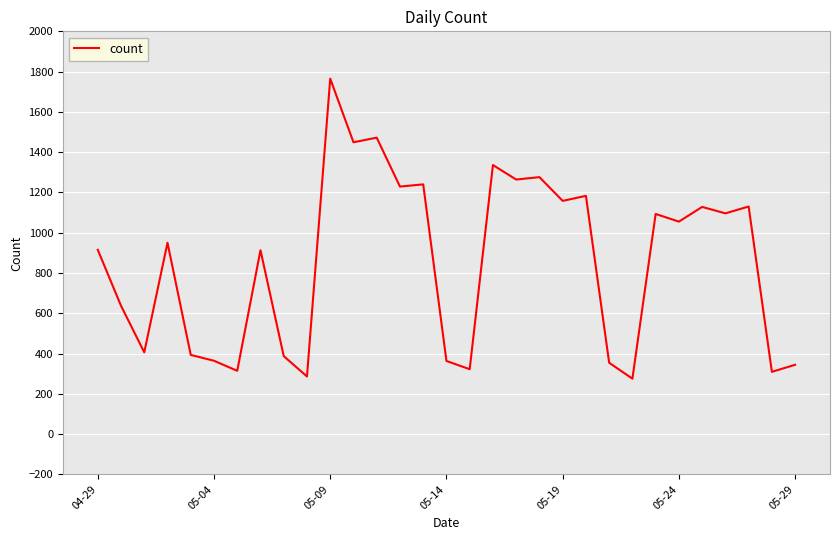

What is the greatest value displayed?

1765